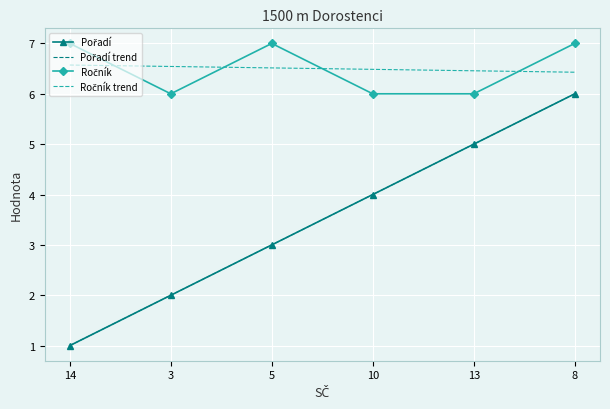

What is the greatest value displayed?

7.0